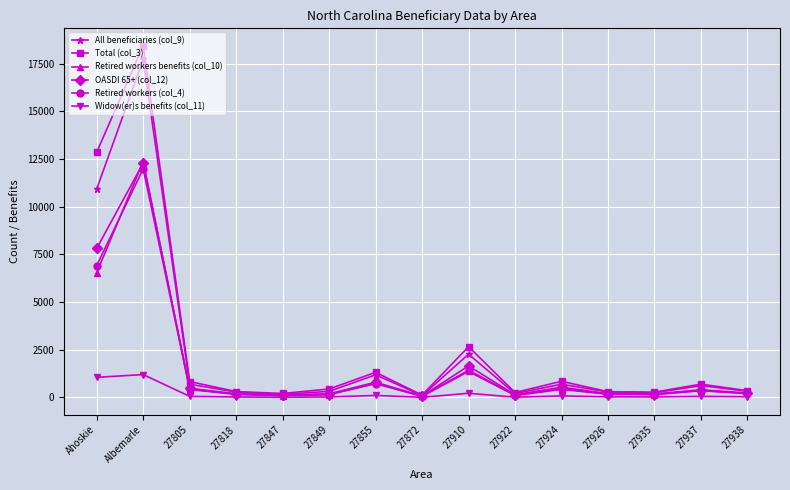

Is this an area chart (filled region under the line)?

No